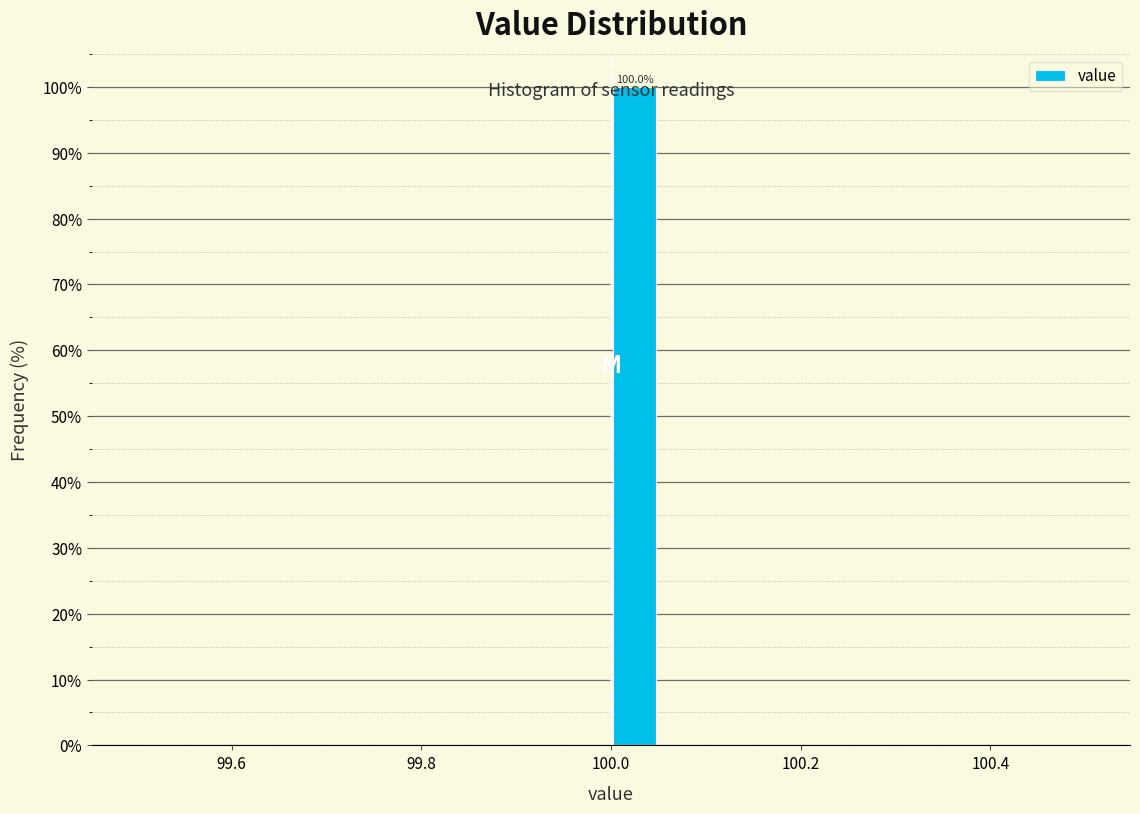

Read against the x-axis, roughly where is the centre of the tallest bar?

100.02